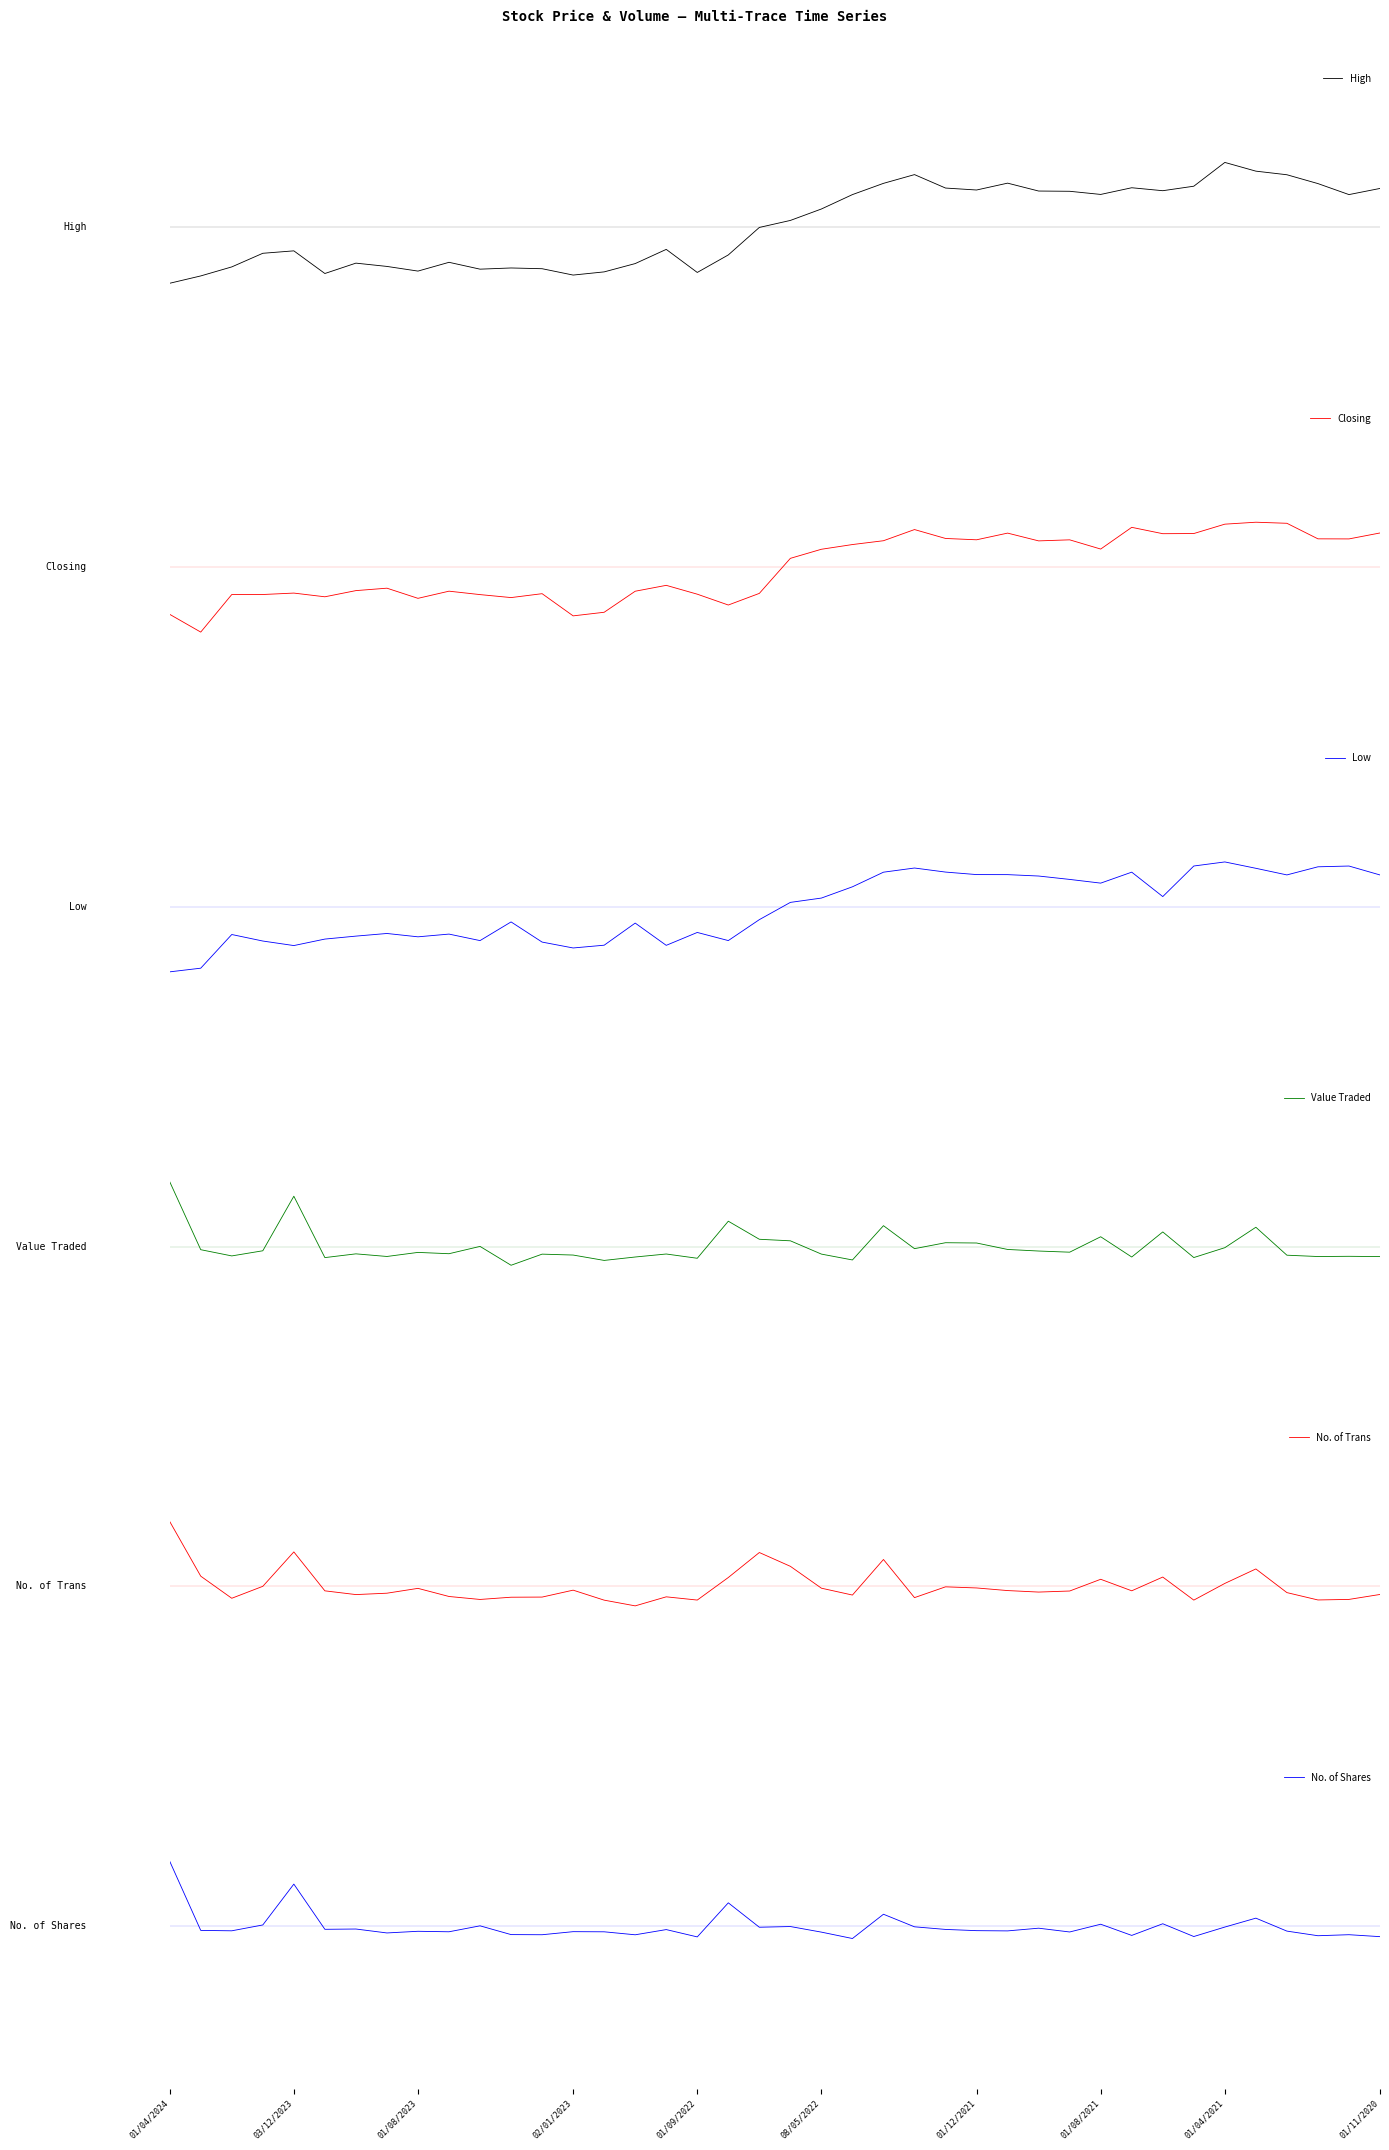

How many values in No. of Trans are above zero?

12